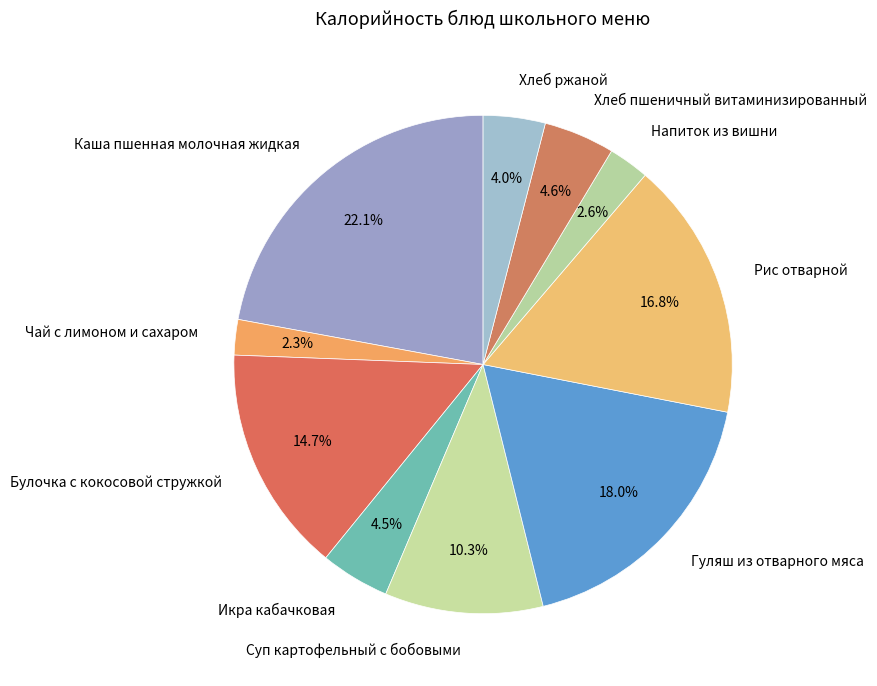

Which slice is the largest?

Каша пшенная молочная жидкая